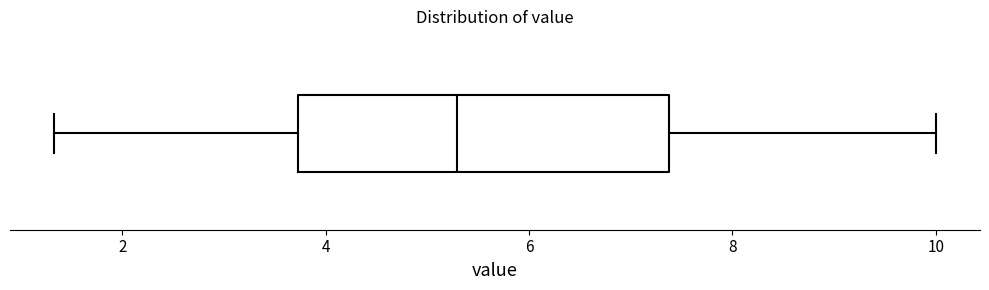

Where is the right edge of the box on the x-axis? The values are not printed on the chart, so give them approximately, as read against the axis.

7.4